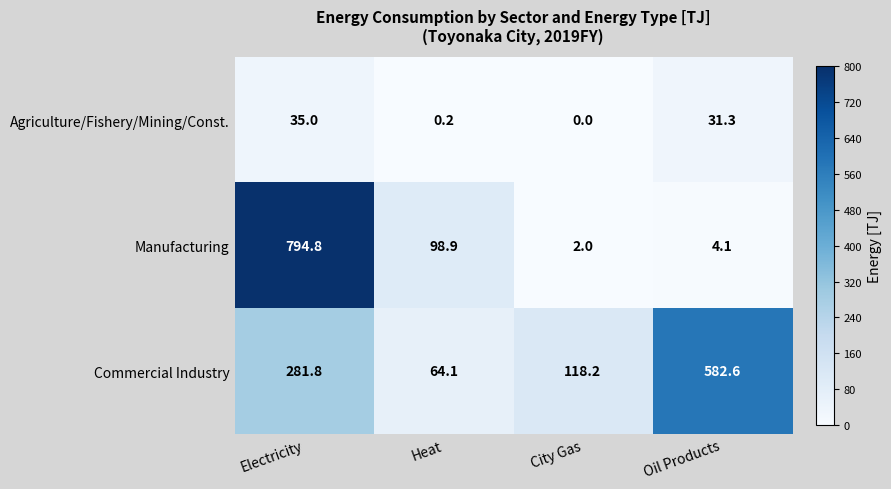

Rank the series by their maximum value, from lowest to highest.

Agriculture/Fishery/Mining/Const., Commercial Industry, Manufacturing